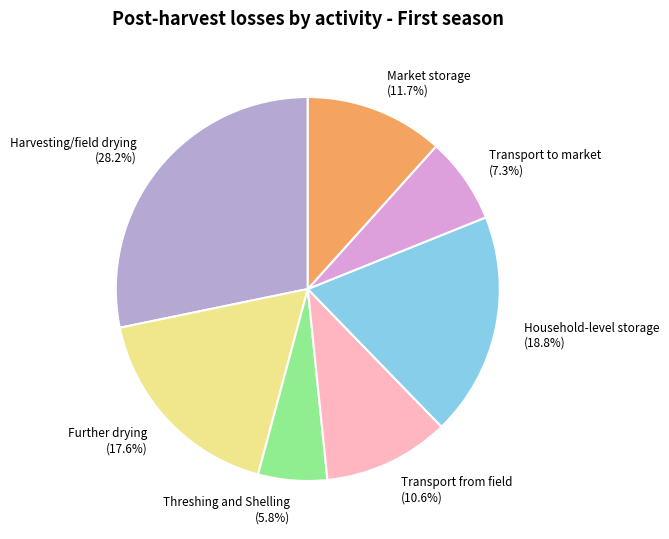

What is the ratio of the value at Harvesting/field drying to the value at Further drying?

1.6